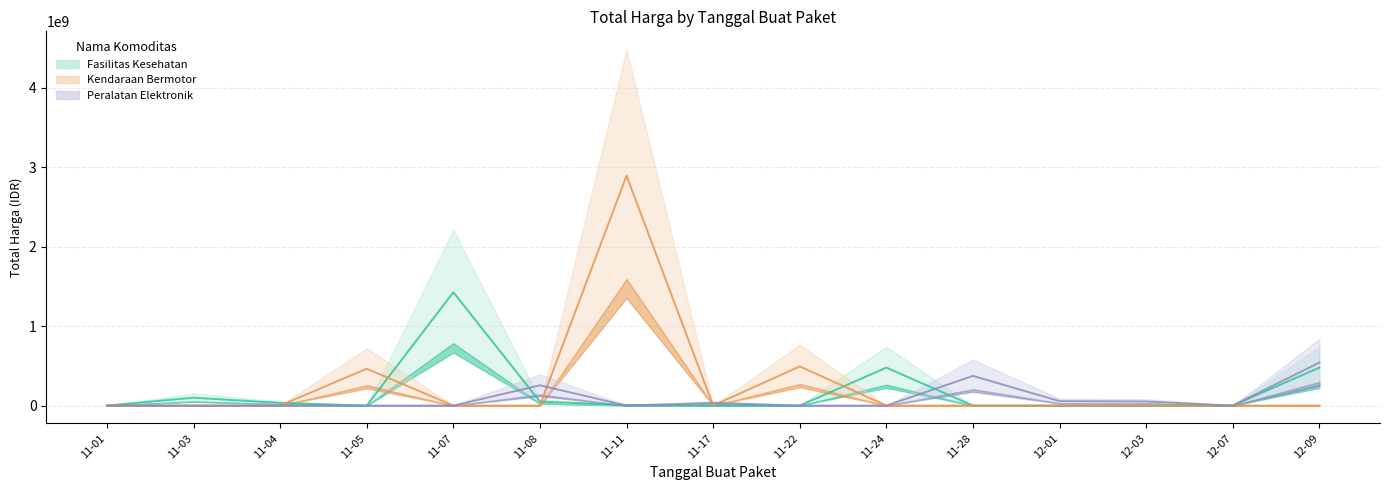

Is it true that Fasilitas Kesehatan equals 190007 at 11-01?

False